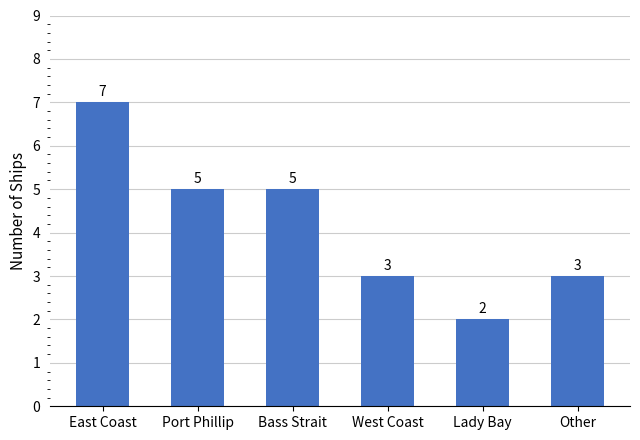

At which category does the chart reach its minimum across all series?

Lady Bay